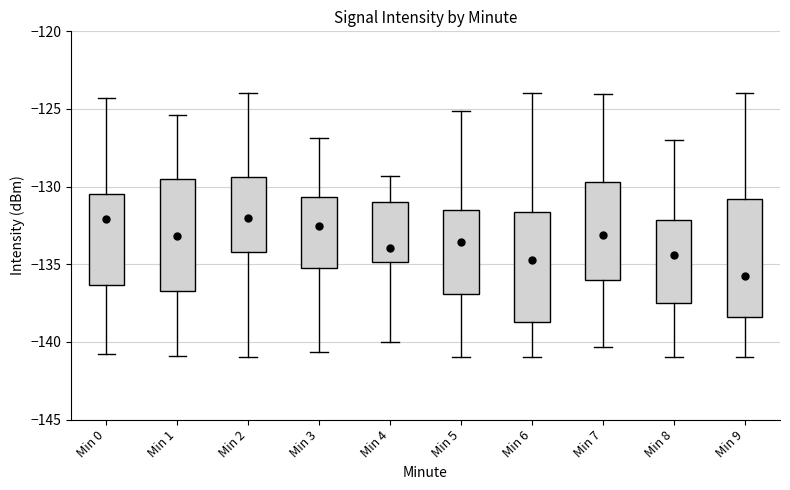

Reading left to right, transcribe this box plot: for each box, give where its median line is, the range the box spans, and where its two whiskers end, as read against the y-axis. The values are not printed on the chart, so give them approximately, as read against the axis.

Min 0: median -132.0, box -136.5 to -130.5, whiskers -141.0 to -124.5
Min 1: median -133.0, box -136.5 to -129.5, whiskers -141.0 to -125.5
Min 2: median -132.0, box -134.0 to -129.5, whiskers -141.0 to -124.0
Min 3: median -132.5, box -135.5 to -130.5, whiskers -140.5 to -127.0
Min 4: median -134.0, box -135.0 to -131.0, whiskers -140.0 to -129.5
Min 5: median -133.5, box -137.0 to -131.5, whiskers -141.0 to -125.0
Min 6: median -134.5, box -138.5 to -131.5, whiskers -141.0 to -124.0
Min 7: median -133.0, box -136.0 to -129.5, whiskers -140.5 to -124.0
Min 8: median -134.5, box -137.5 to -132.0, whiskers -141.0 to -127.0
Min 9: median -135.5, box -138.5 to -131.0, whiskers -141.0 to -124.0